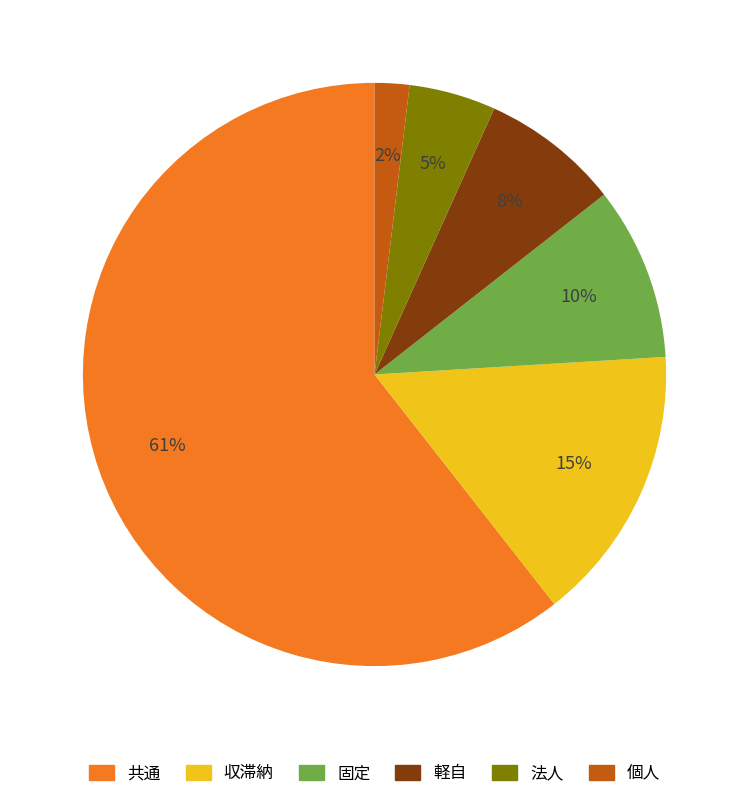

Approximately how many times larger is the value at 個人 compared to 固定?

0.2